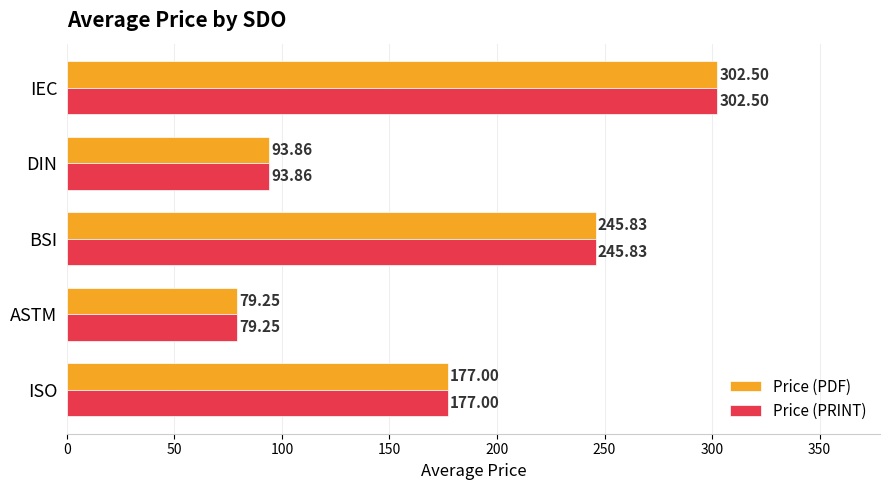

At which label does Price (PDF) reach its peak?

IEC